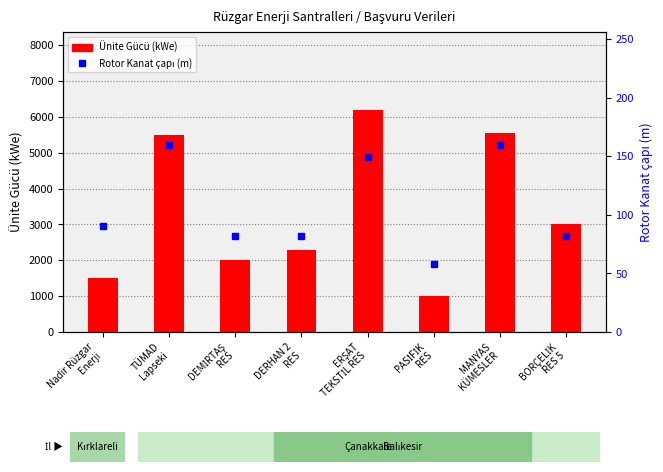

What is the value of the Ünite Gücü (kWe) bar at the 2nd from the left?

5500.0